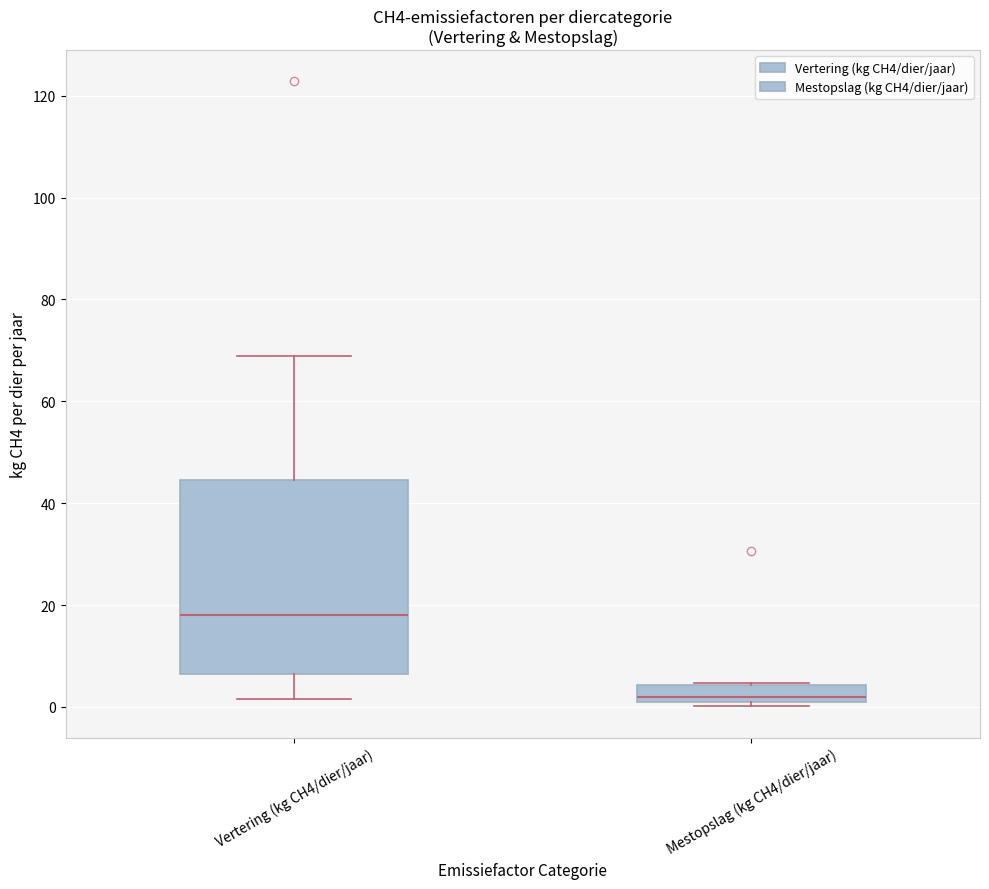

Which box is the tallest, from its lower edge to its upper edge?

Vertering (kg CH4/dier/jaar)